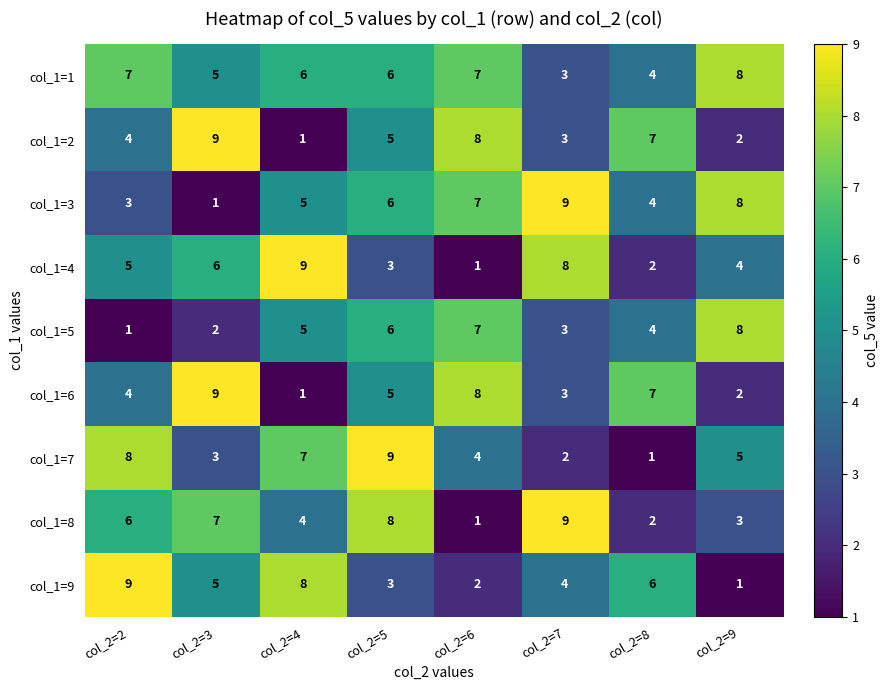

Rank the categories by col_1=4 value from lowest to highest.

col_2=6, col_2=8, col_2=5, col_2=9, col_2=2, col_2=3, col_2=7, col_2=4